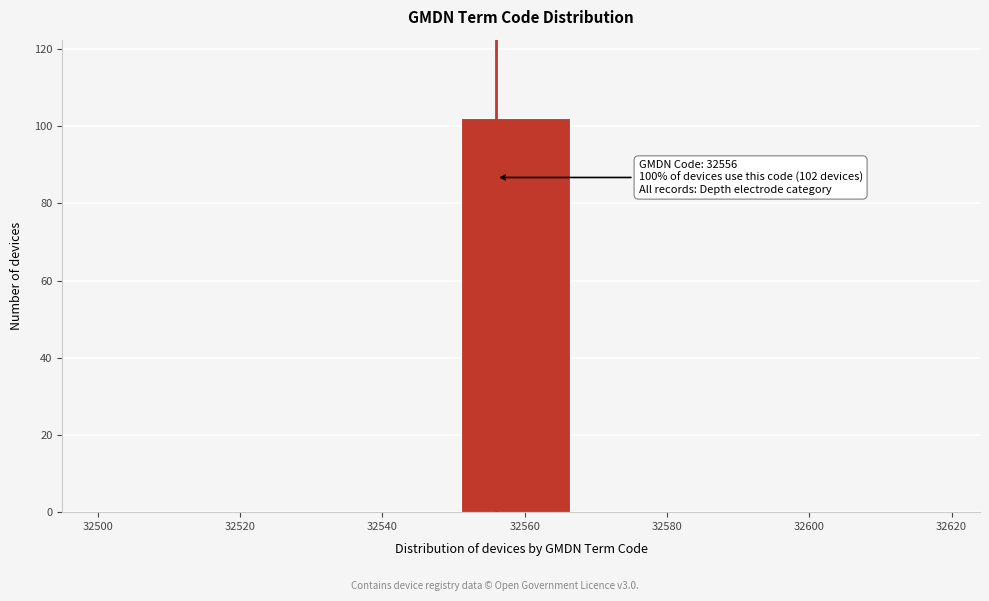

Over which range of the x-axis is the bar tallest?

32551 to 32568